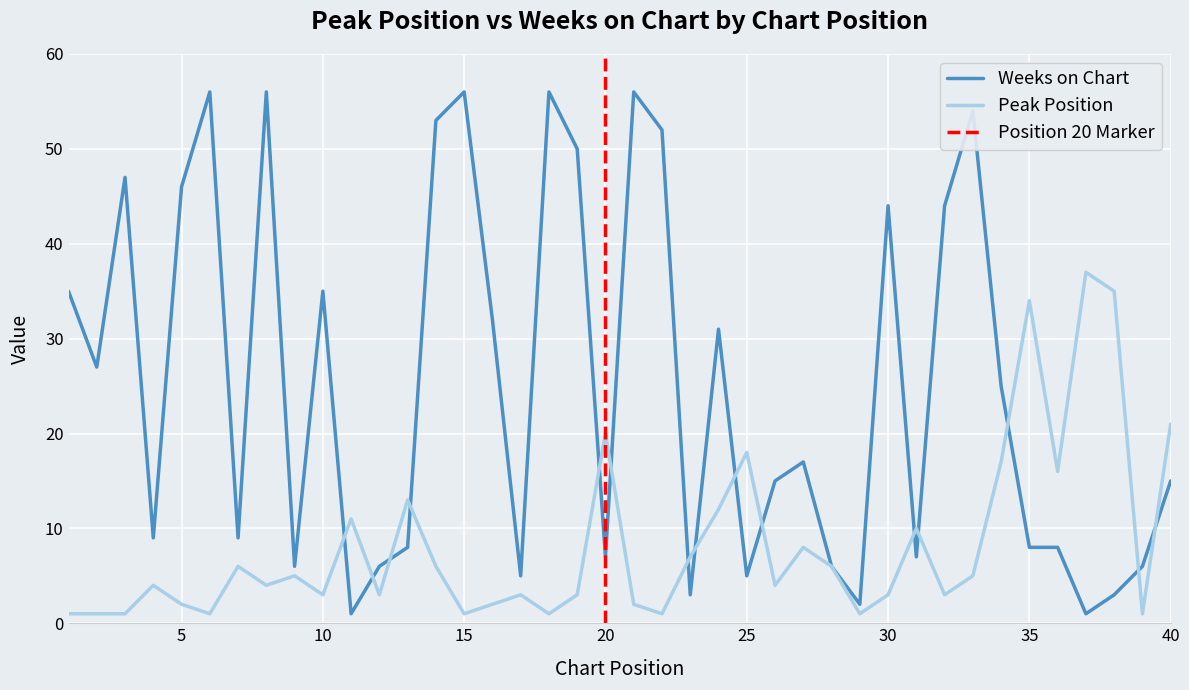

Is this an area chart (filled region under the line)?

No